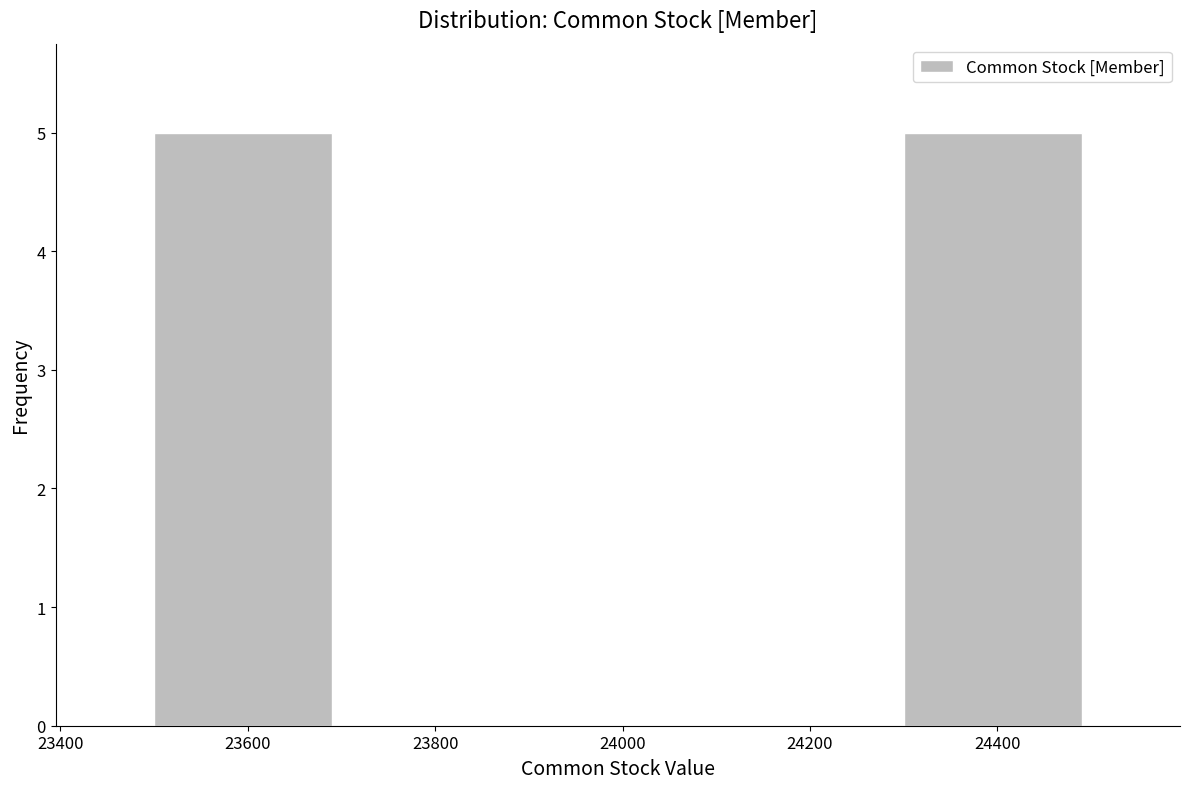

How tall is the bar that spans 24295 to 24495 on the x-axis? Neither the bar edges nor the heights are printed on the chart, so give them approximately, as read against the axes.

5